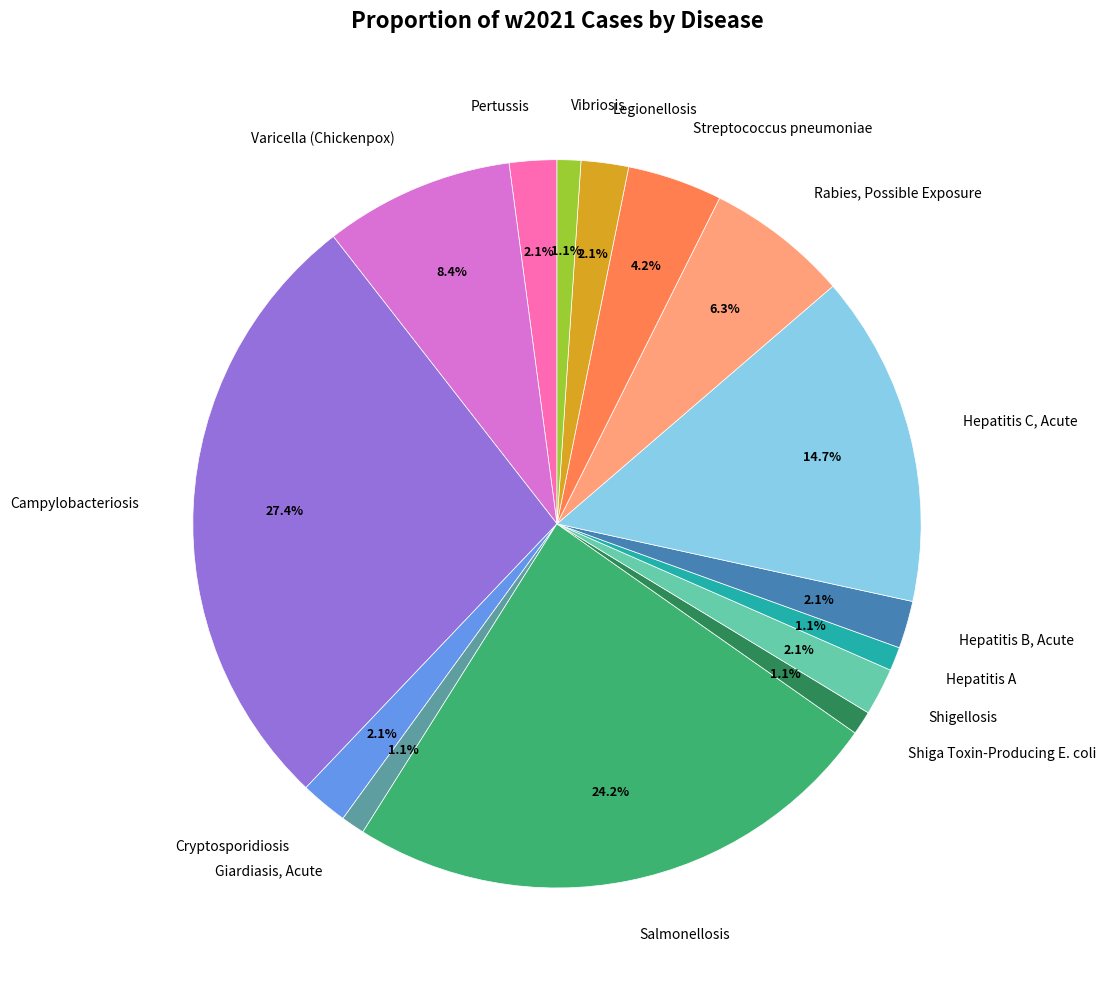

Count the number of slices in the pie.

15